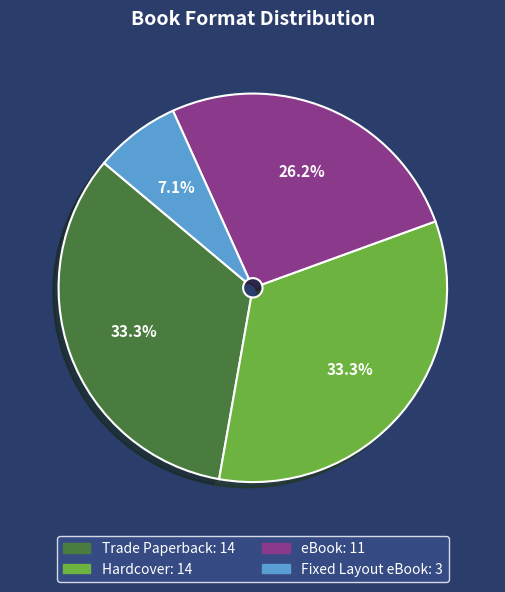

What is the smallest slice in the pie chart?

Fixed Layout eBook